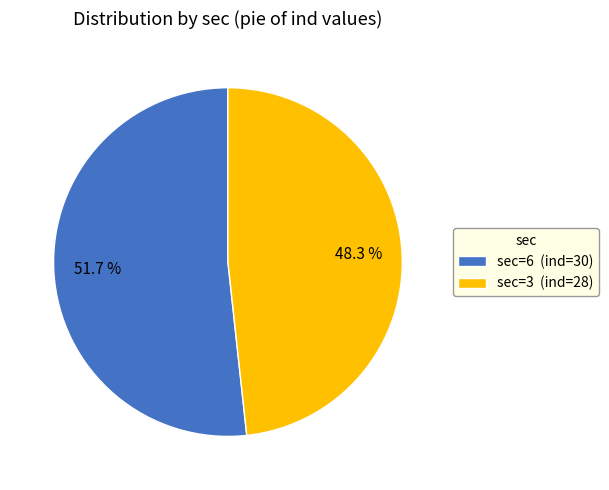

Which slice represents more than half of the pie?

sec=6 (ind=30)